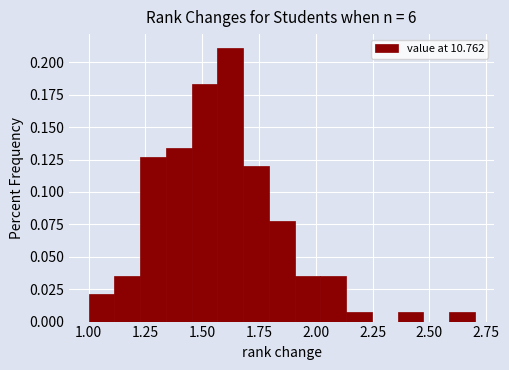

Read against the x-axis, roughly where is the centre of the tallest bar?

1.60